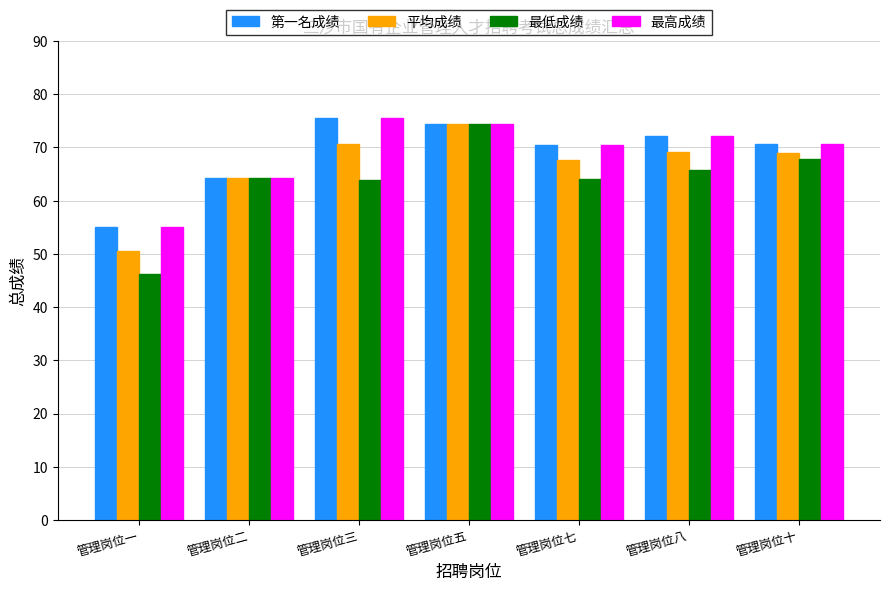

What is the total value across all series at 管理岗位三?

285.7